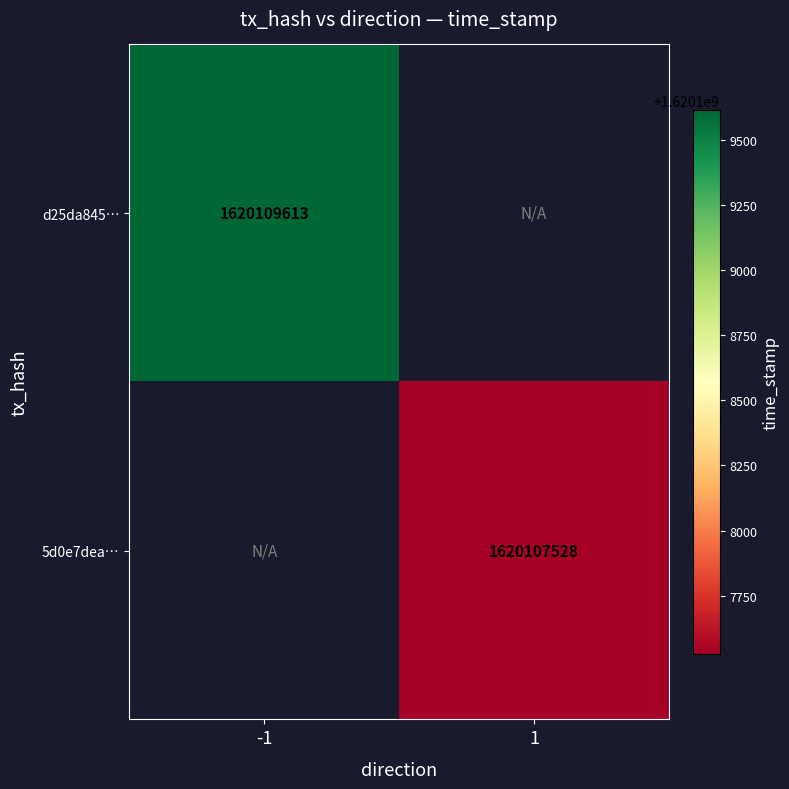

Is the value of 5d0e7dea… at 1 greater than the value of d25da845… at -1?

No